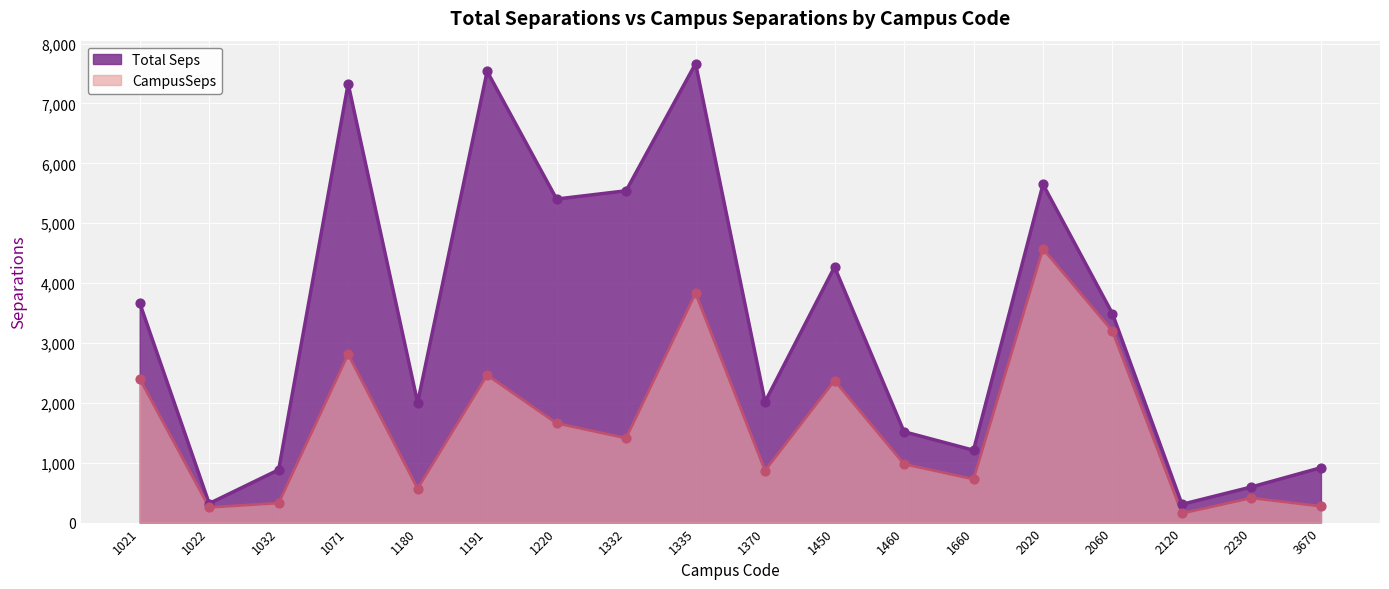

What are all the series names shown in the legend?

Total Seps, CampusSeps